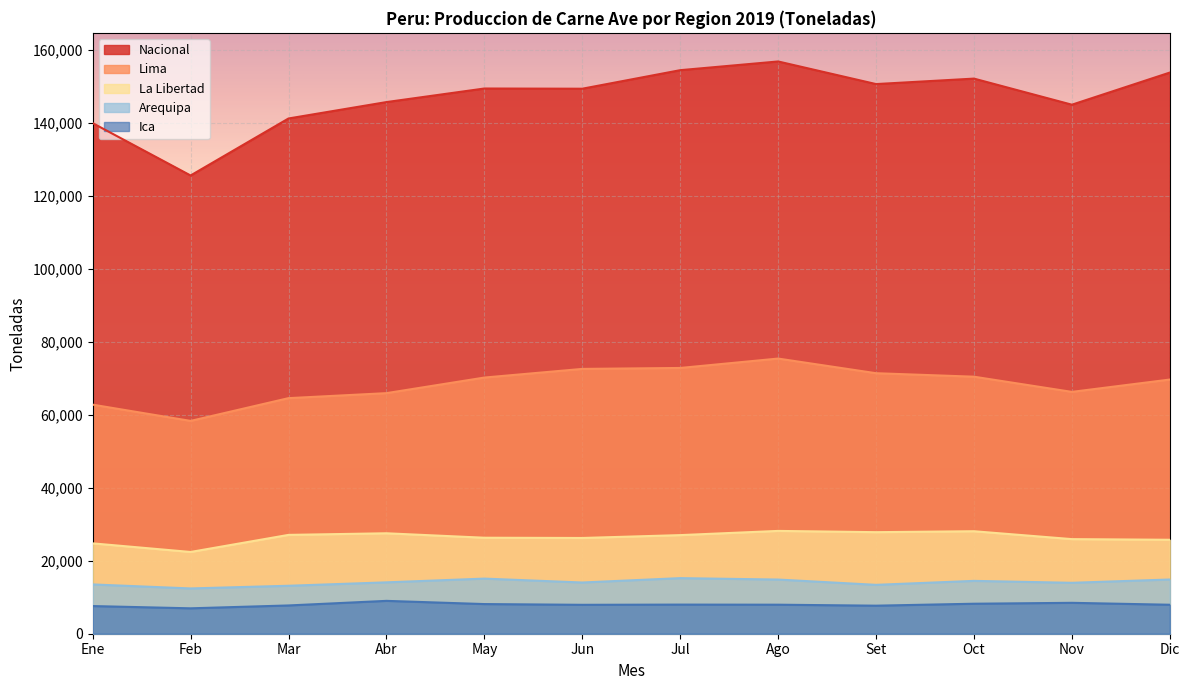

What is the average value of the La Libertad series?

26408.9